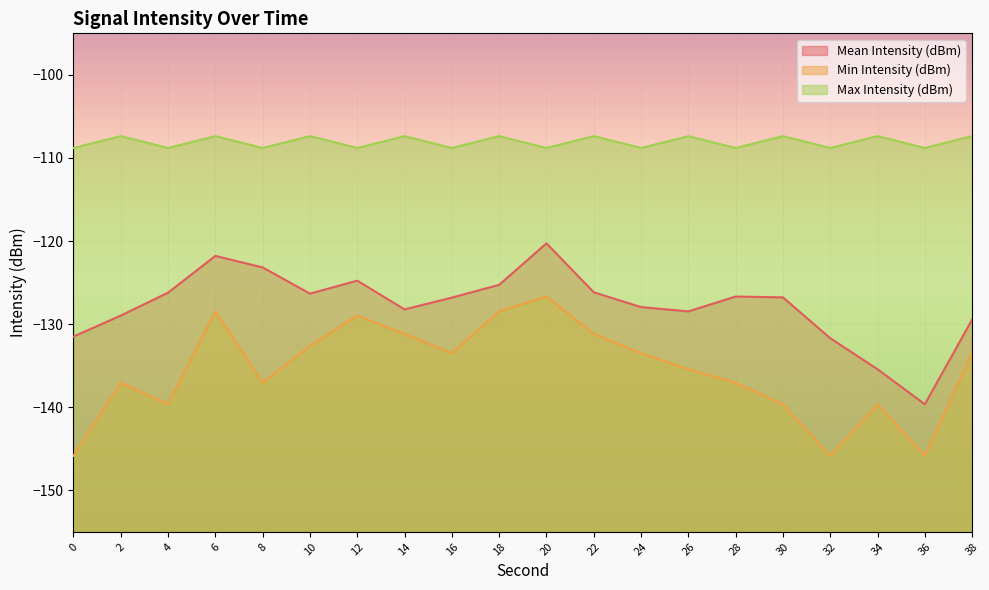

Reading left to right, what are all the values shown in this chart?

Mean Intensity (dBm): -131.5	-129.0	-126.2	-121.8	-123.2	-126.3	-124.8	-128.2	-126.8	-125.3	-120.3	-126.2	-128.0	-128.5	-126.7	-126.8	-131.7	-135.4	-139.7	-129.4
Min Intensity (dBm): -145.8	-137.1	-139.7	-128.5	-137.1	-132.6	-129.0	-131.2	-133.5	-128.5	-126.7	-131.2	-133.5	-135.4	-137.1	-139.7	-145.8	-139.7	-145.8	-133.5
Max Intensity (dBm): -108.8	-107.4	-108.8	-107.4	-108.8	-107.4	-108.8	-107.4	-108.8	-107.4	-108.8	-107.4	-108.8	-107.4	-108.8	-107.4	-108.8	-107.4	-108.8	-107.4